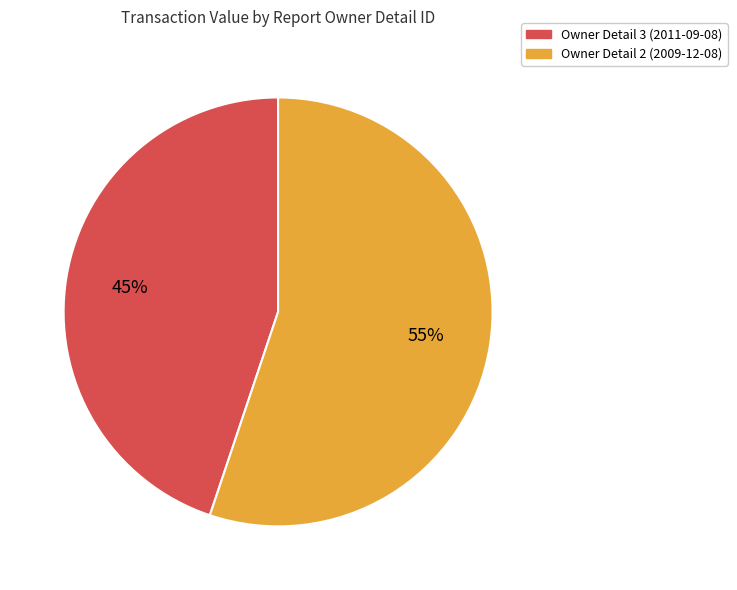

Is there any slice that represents more than half of the pie?

Yes